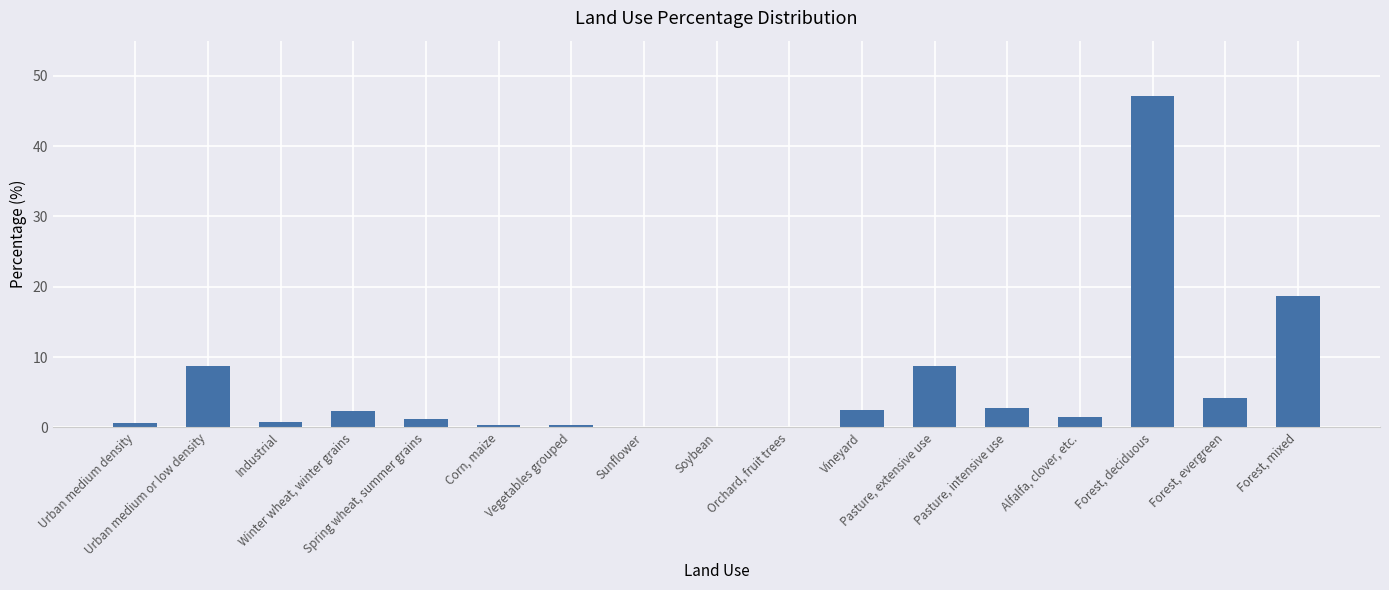

What value does the data have at Forest, evergreen?

4.2